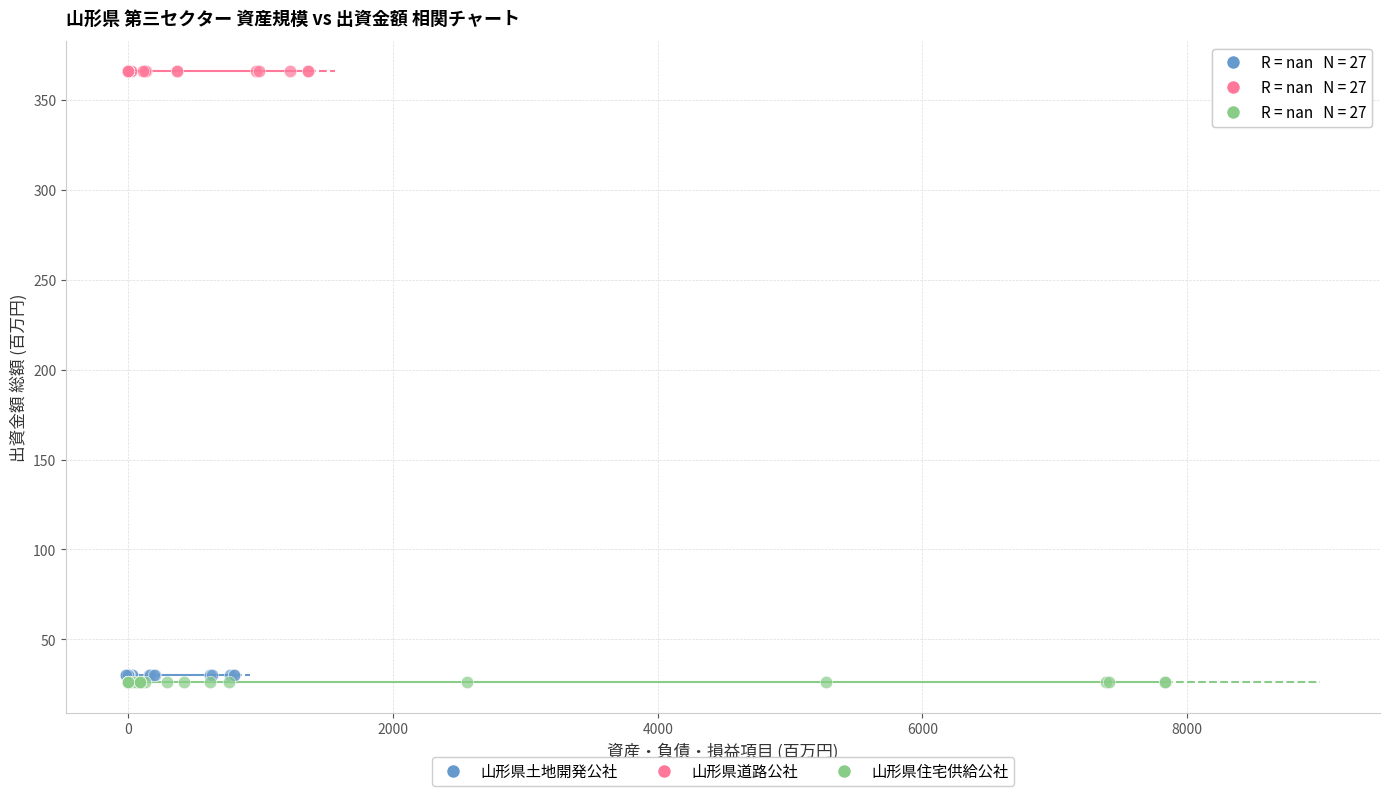

Which series reaches the maximum Y coordinate?

山形県道路公社